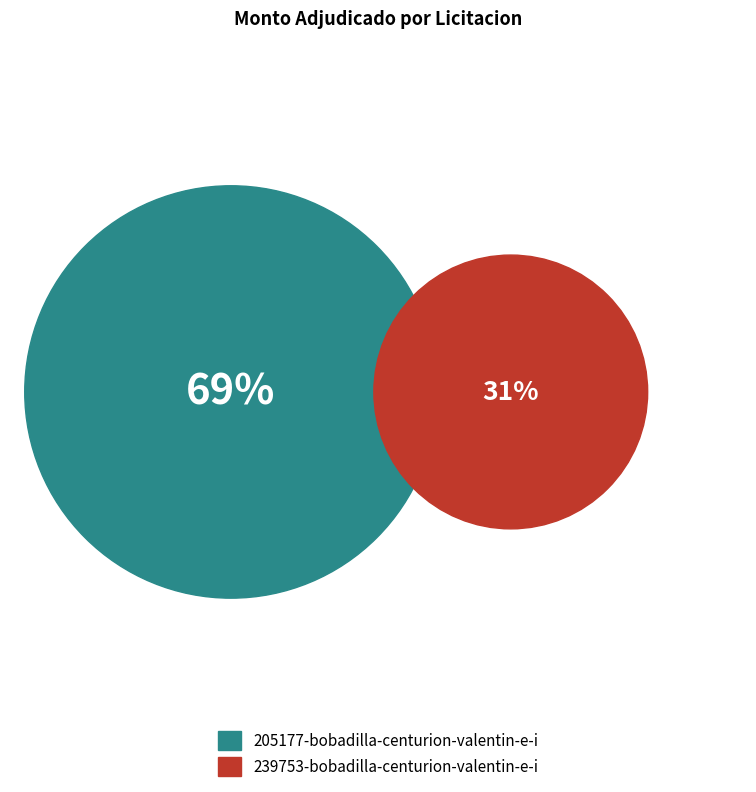

To the nearest percent, what portion does 205177-bobadilla-centurion-valentin-e-i represent?

69%